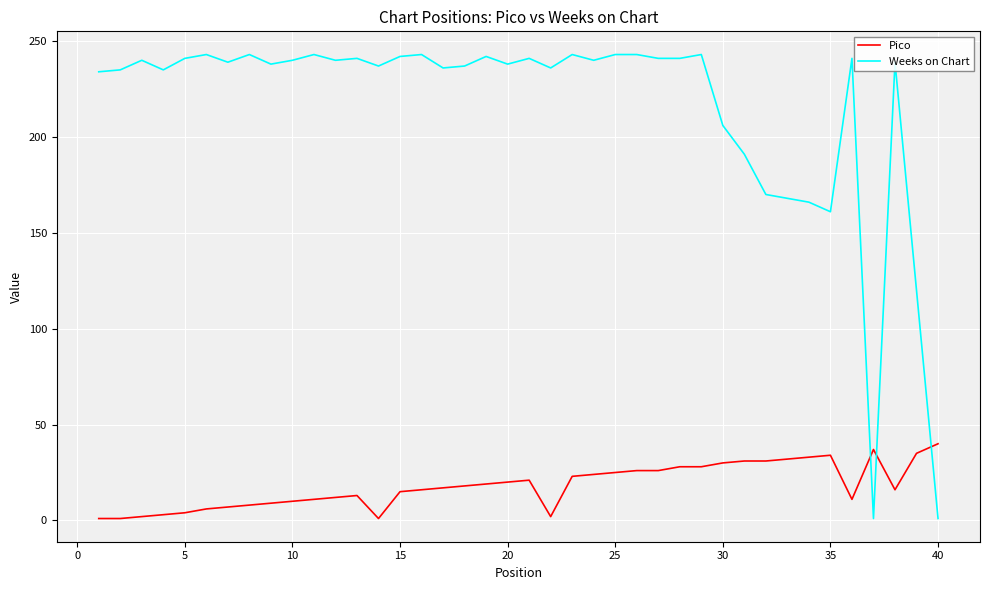

Which series has the largest range (max minus min)?

Weeks on Chart